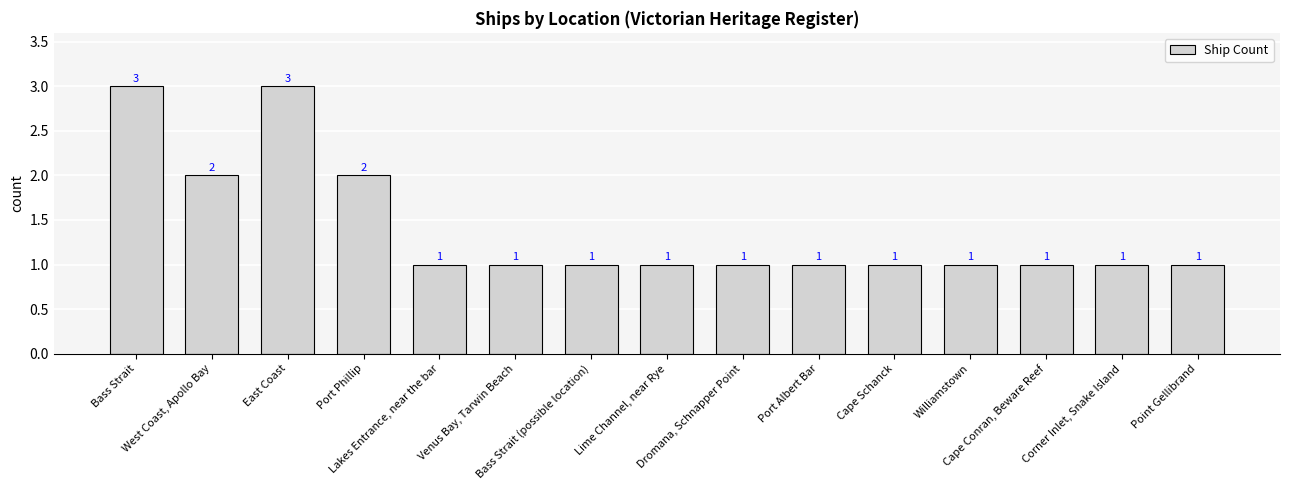

What is the label of the 12th bar from the left?

Williamstown